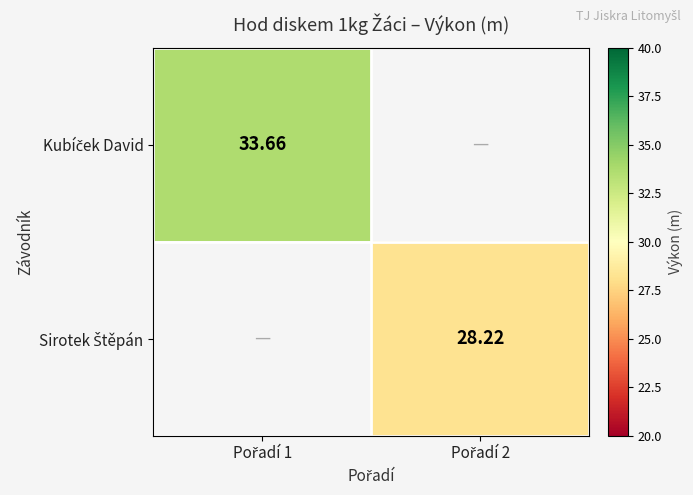

How many series are shown in this chart?

2